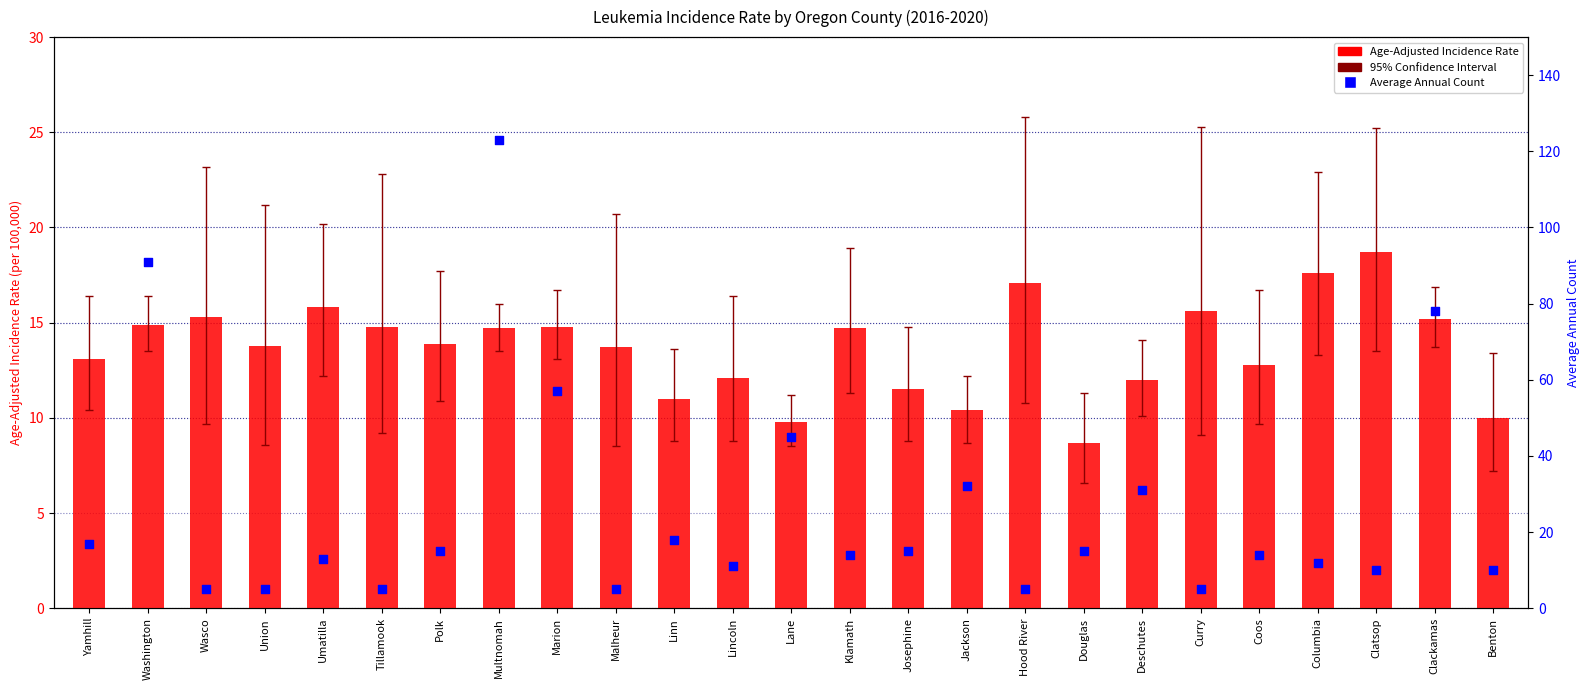

Which series reaches the maximum Y coordinate?

Average Annual Count